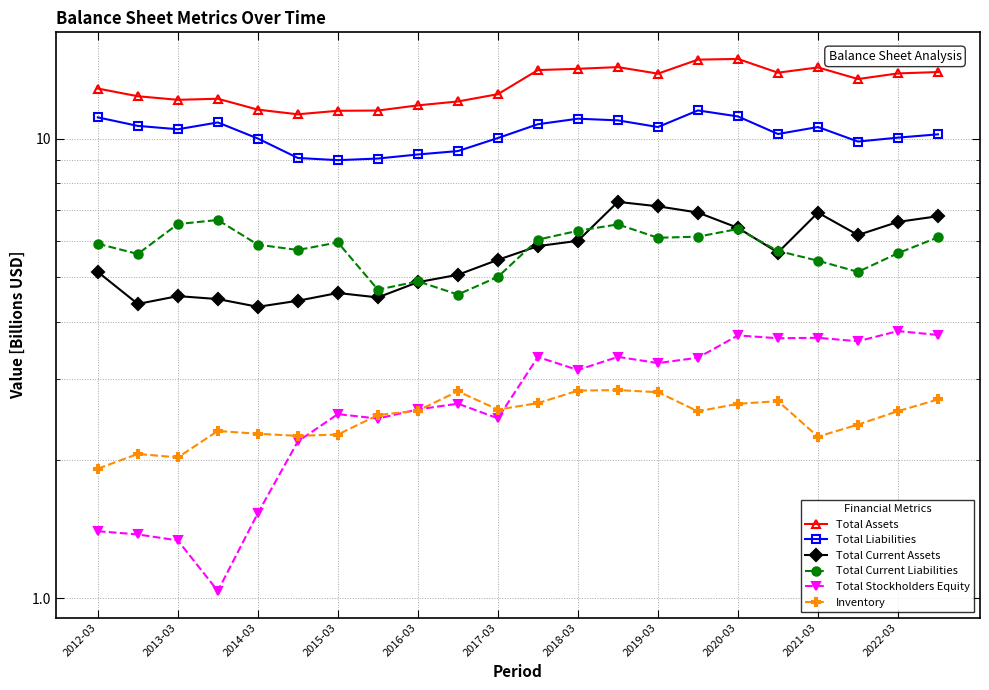

At which category is the sum across all series the highest?

15